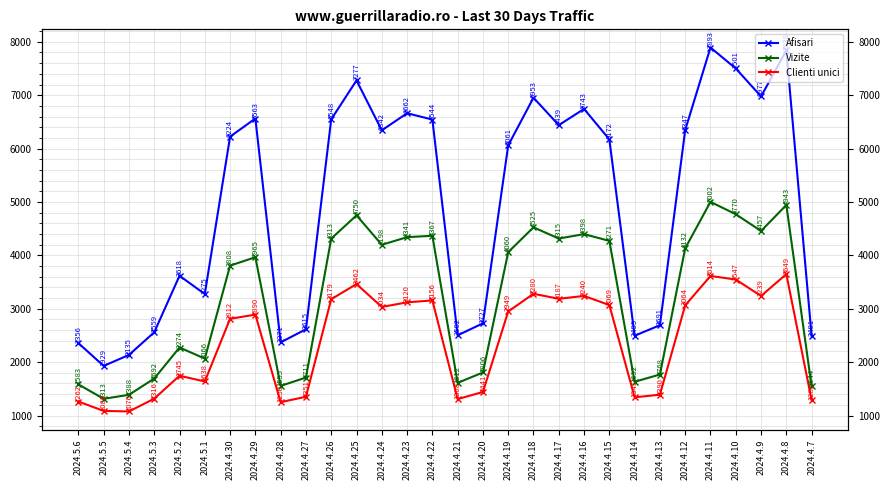

True or false: Afisari and Clienti unici cross at least once.

False